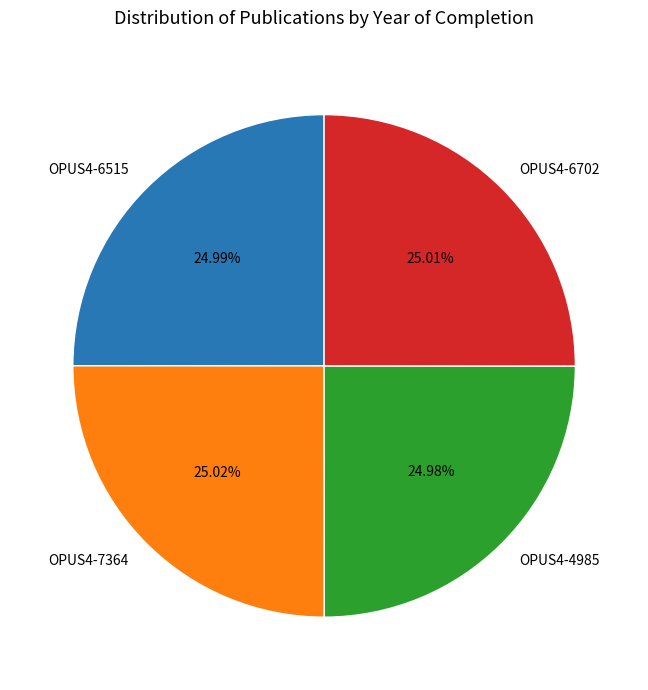

What is the ratio of the value at OPUS4-6702 to the value at OPUS4-4985?

1.0